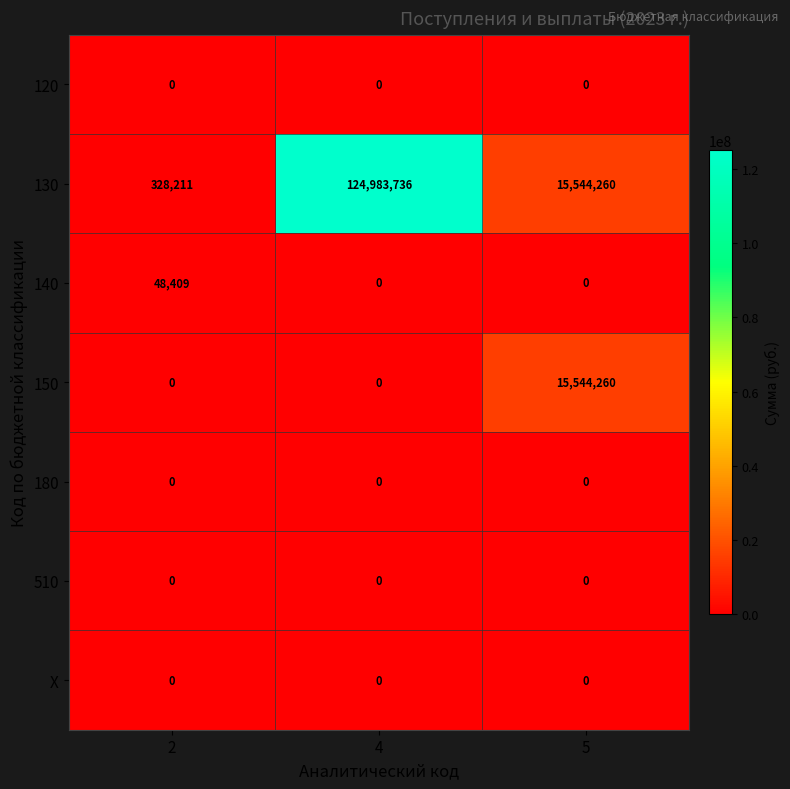

True or false: 150 has a value of -6604787 at 4.

False